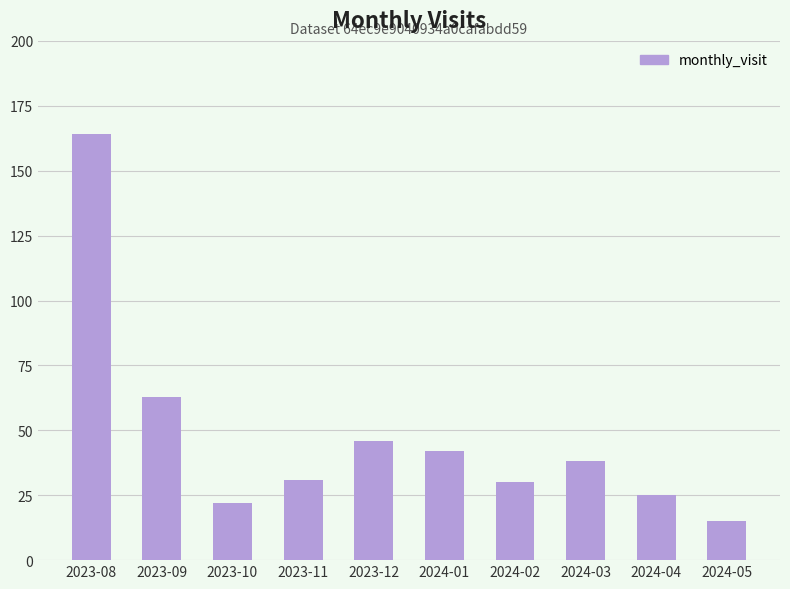

What is the sum of all values?

476